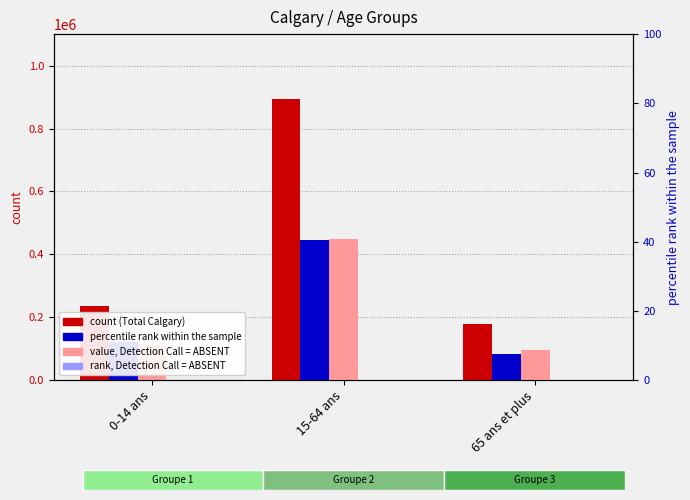

The value of Total (Calgary) at 15-64 ans is 250497. True or false?

False